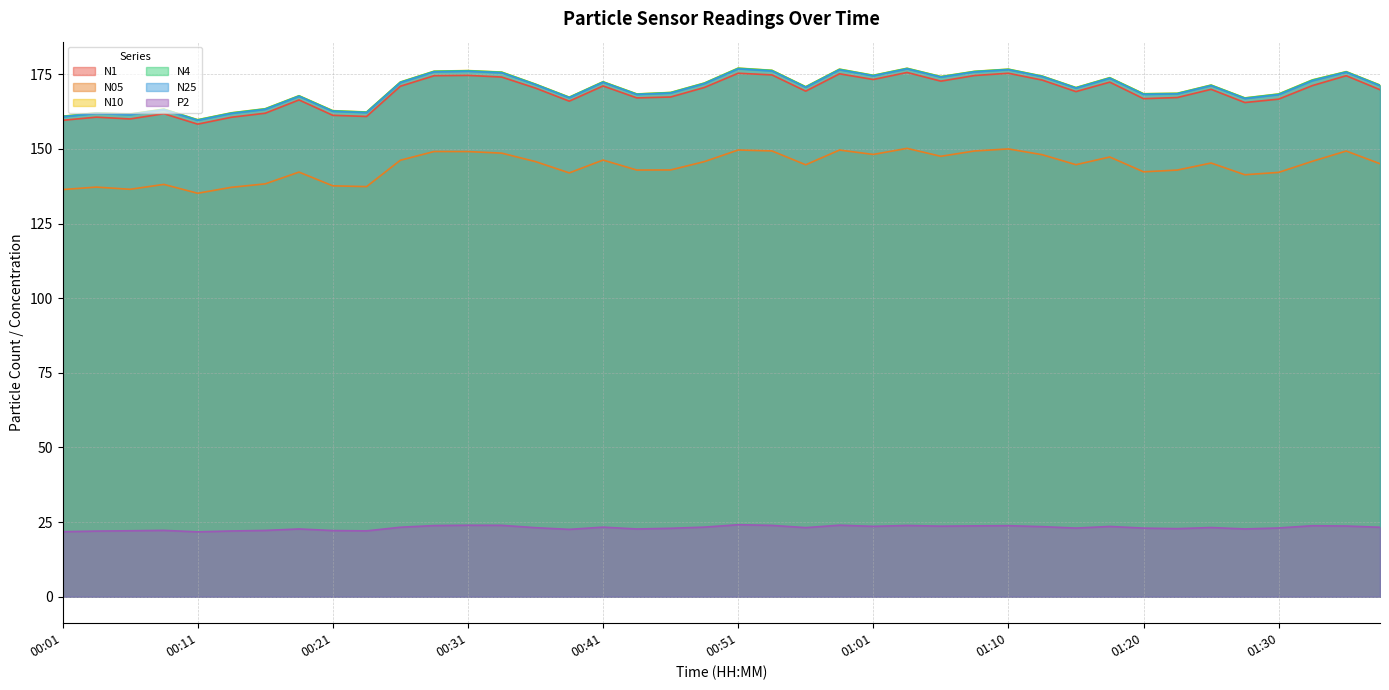

How many lines are shown in the chart?

6